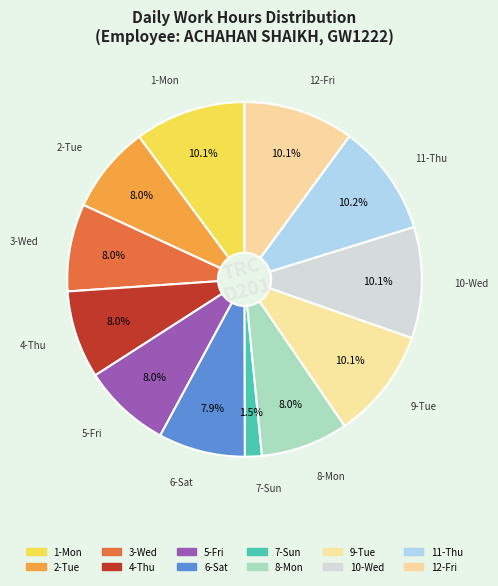

How many slices are in this pie chart?

12